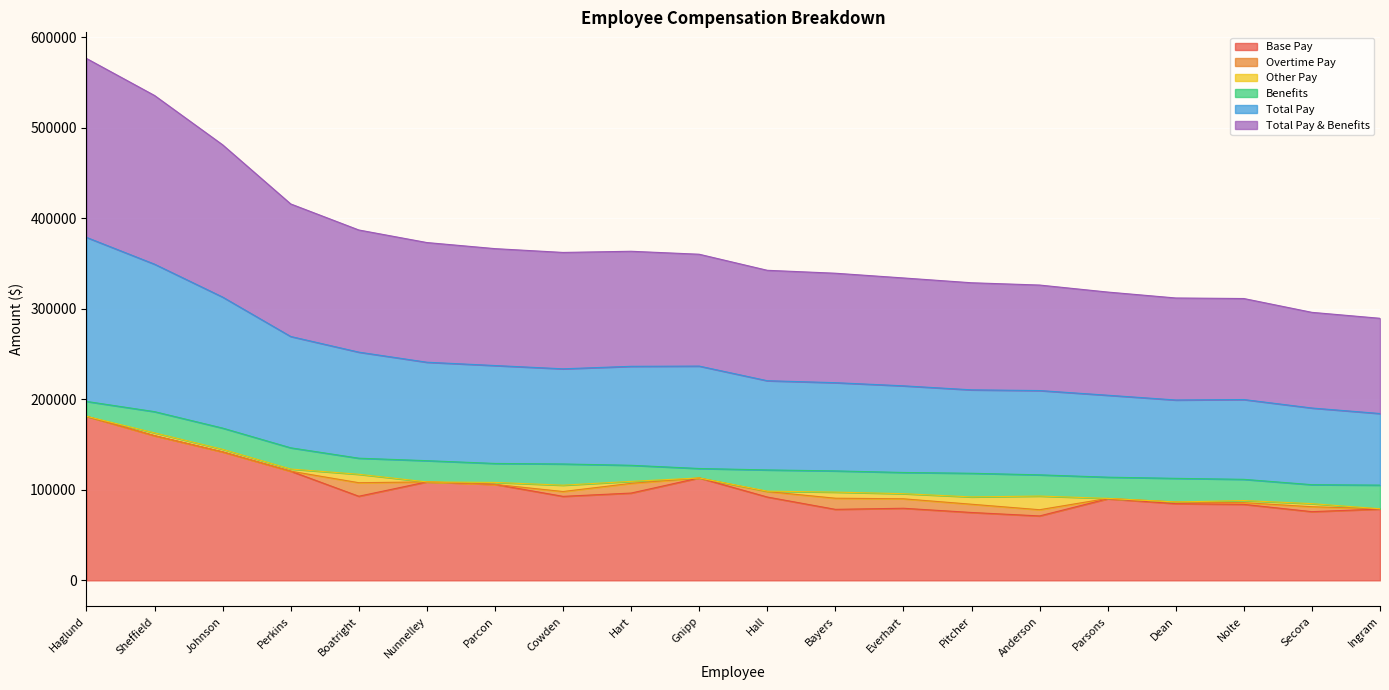

At which label does Base Pay reach its peak?

Haglund